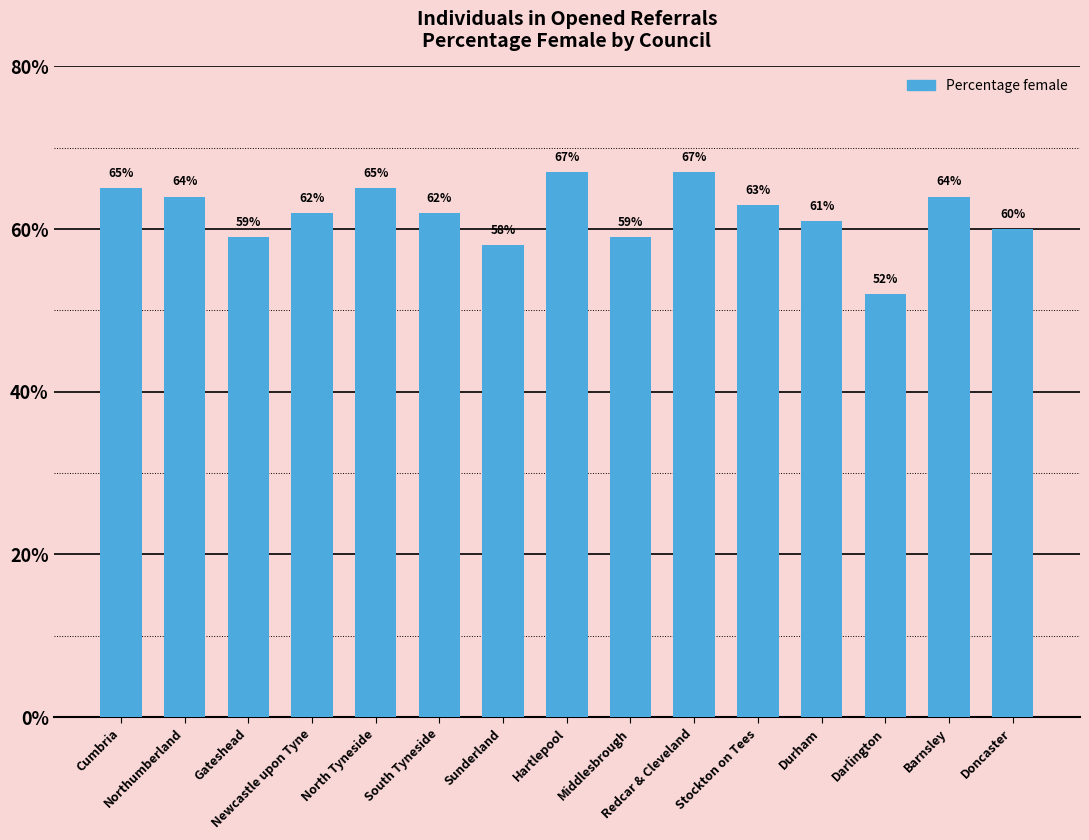

What is the difference between the second highest and minimum values?

15